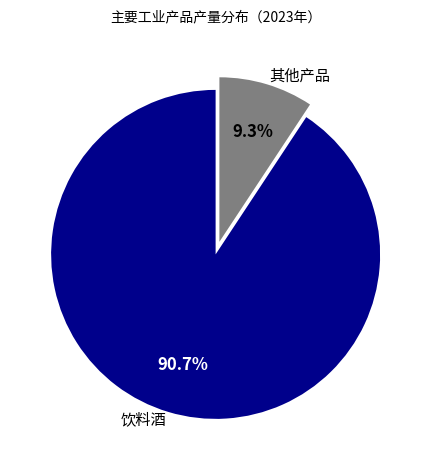

Between 其他产品 and 饮料酒, which is larger?

饮料酒